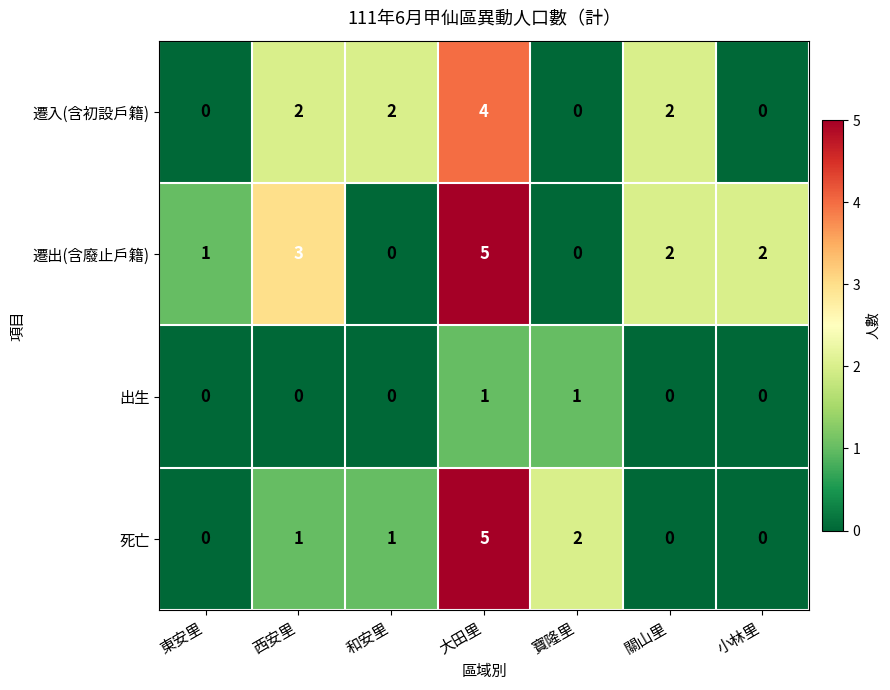

What is the sum of all 死亡 values?

9